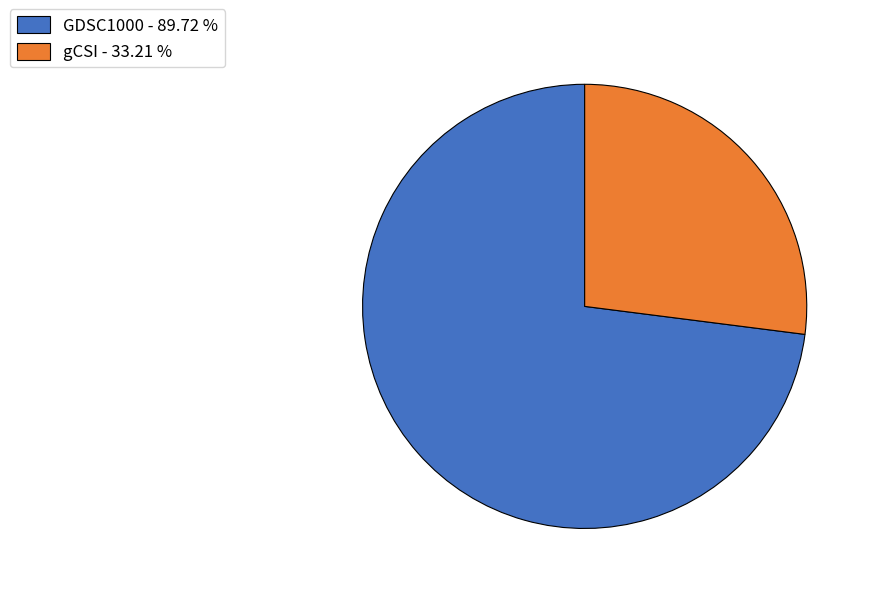

Between gCSI and GDSC1000, which is larger?

GDSC1000